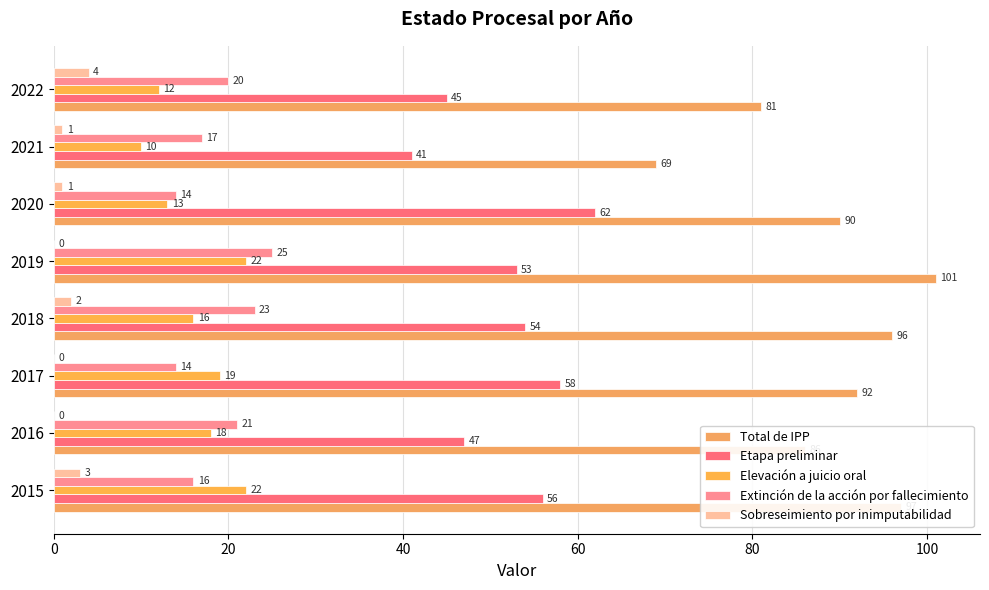

How many data points does each series have?

8